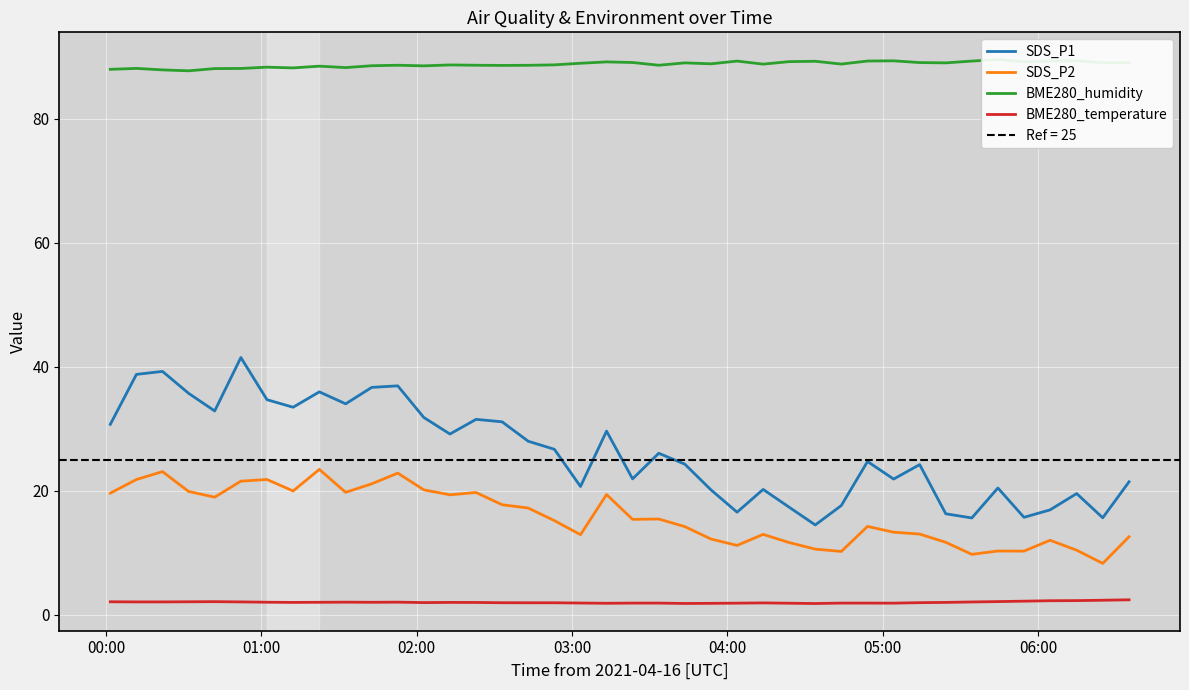

What is the highest value of the SDS_P1 series?

41.5